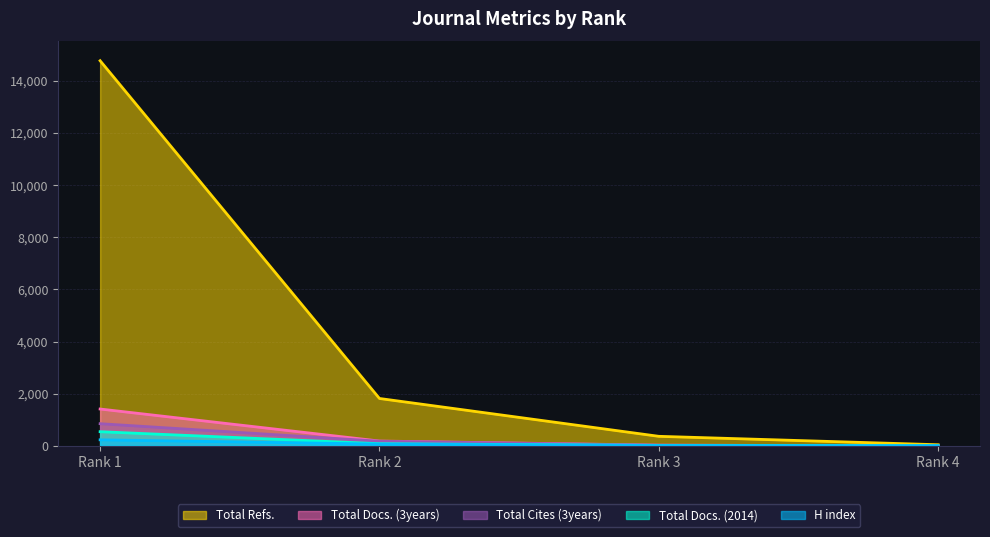

What is the value of the Total Docs. (3years) point at the 1st from the left?

1411